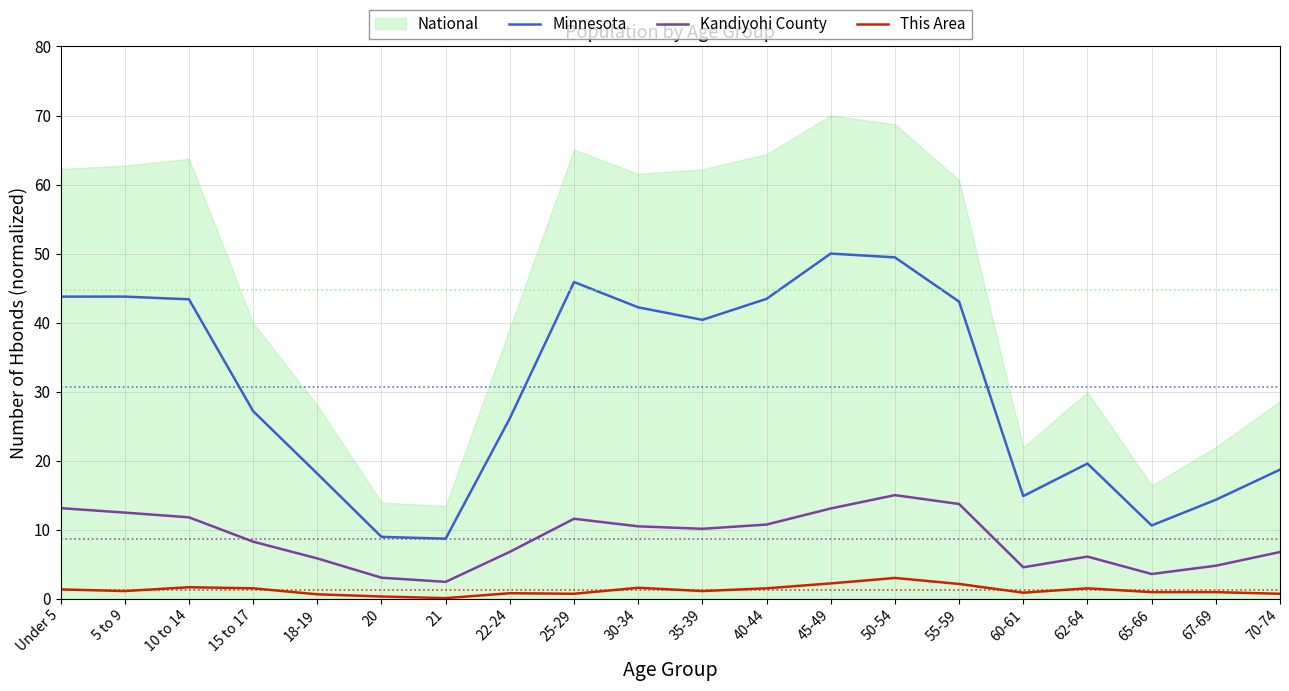

Is it true that Minnesota equals 73.8 at 50-54?

False